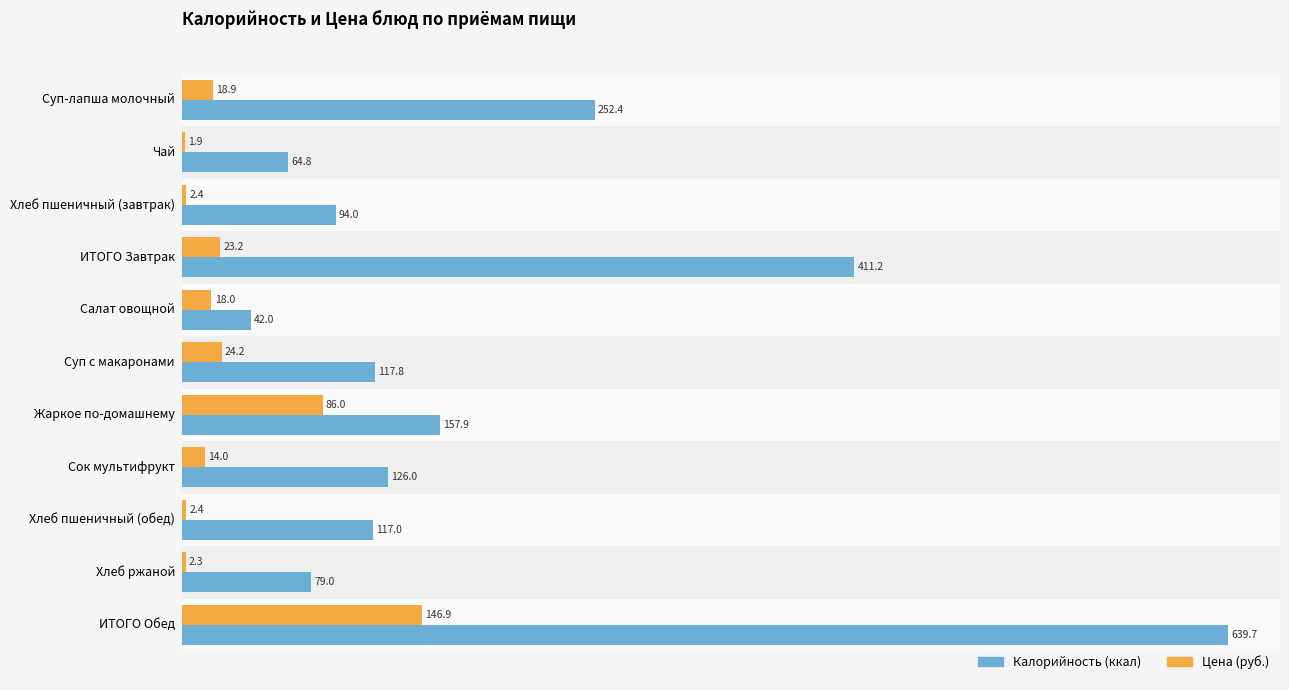

What is the maximum value shown in the chart?

639.7